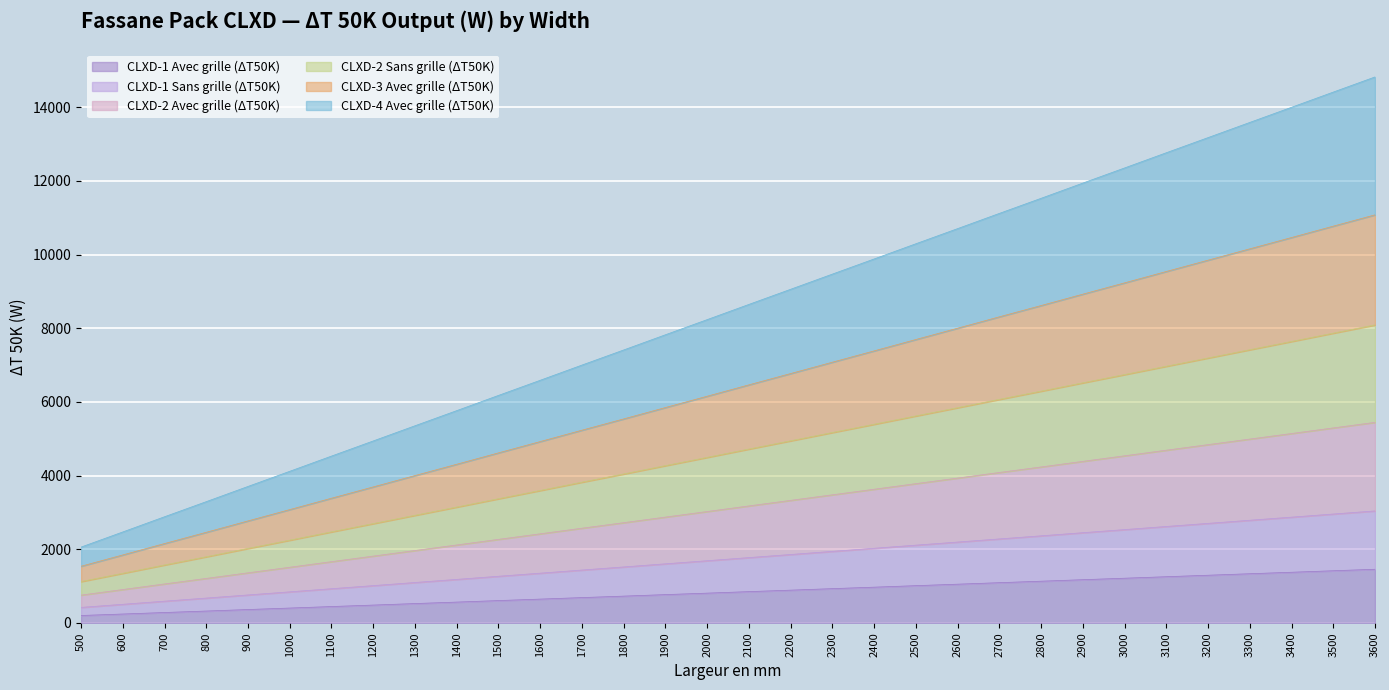

At how many categories does at least one series exceed 3365?

28